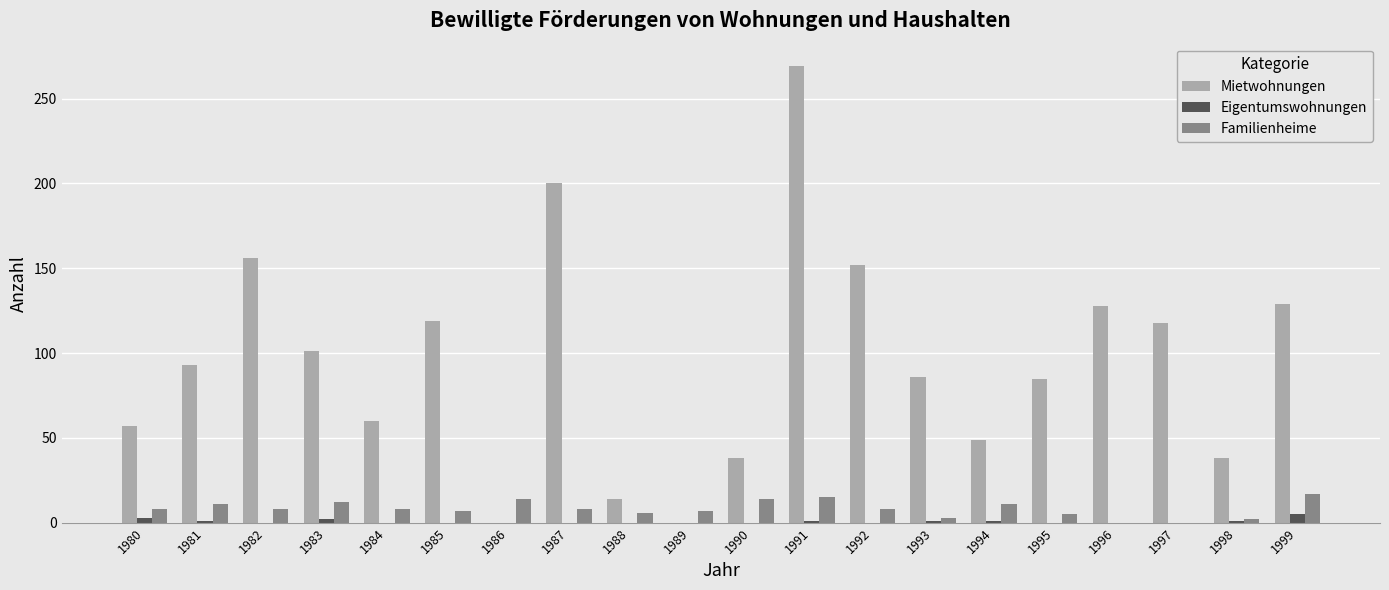

Which series changed the most between 1981 and 1994?

Mietwohnungen